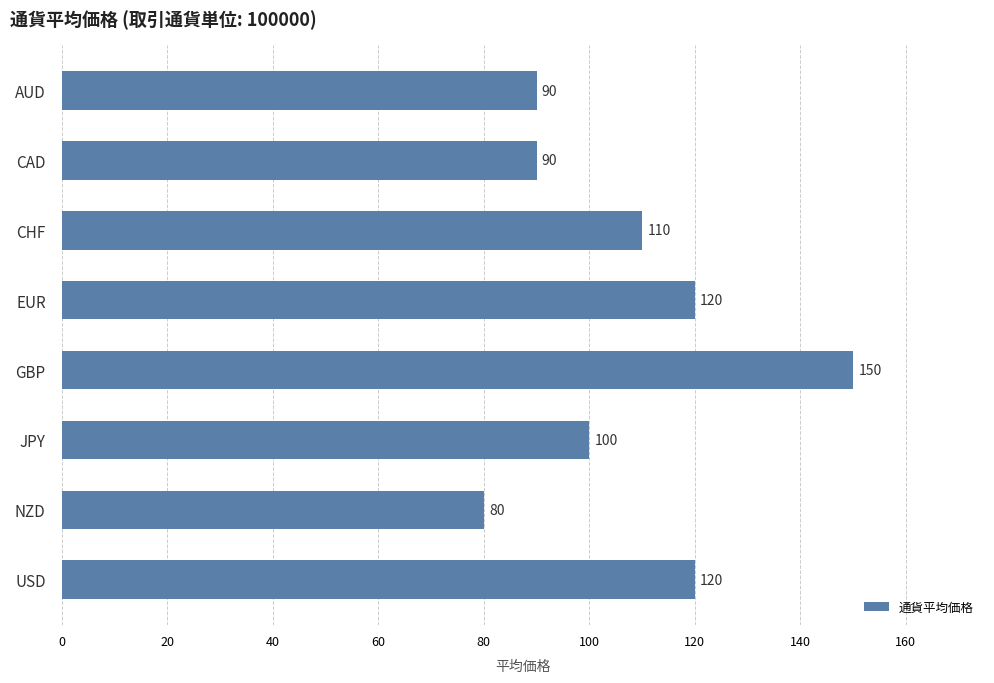

The chart shows a value of 80 at NZD. True or false?

True